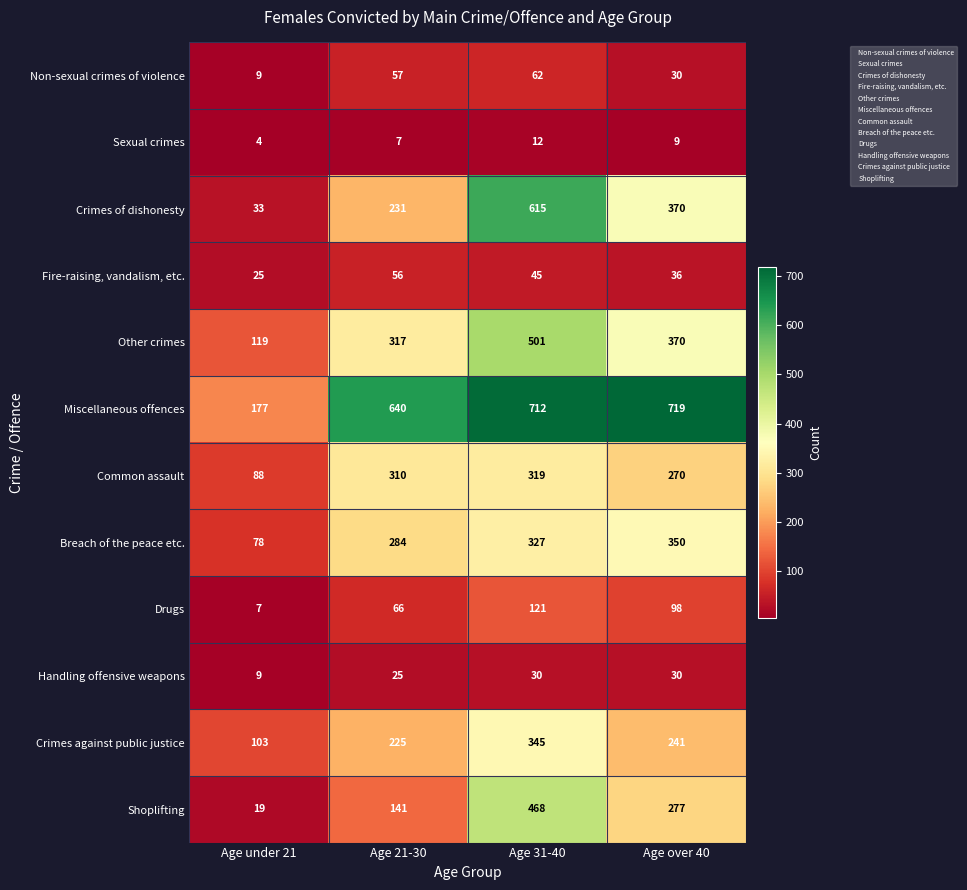

Rank the series by their maximum value, from highest to lowest.

Miscellaneous offences, Crimes of dishonesty, Other crimes, Shoplifting, Breach of the peace etc., Crimes against public justice, Common assault, Drugs, Non-sexual crimes of violence, Fire-raising, vandalism, etc., Handling offensive weapons, Sexual crimes